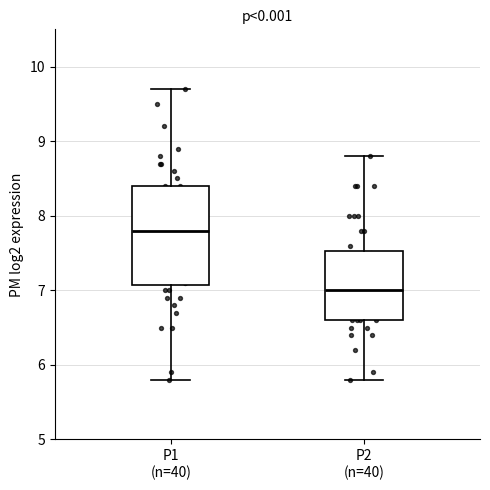

Which box's median line is the lowest?

P2 (n=40)